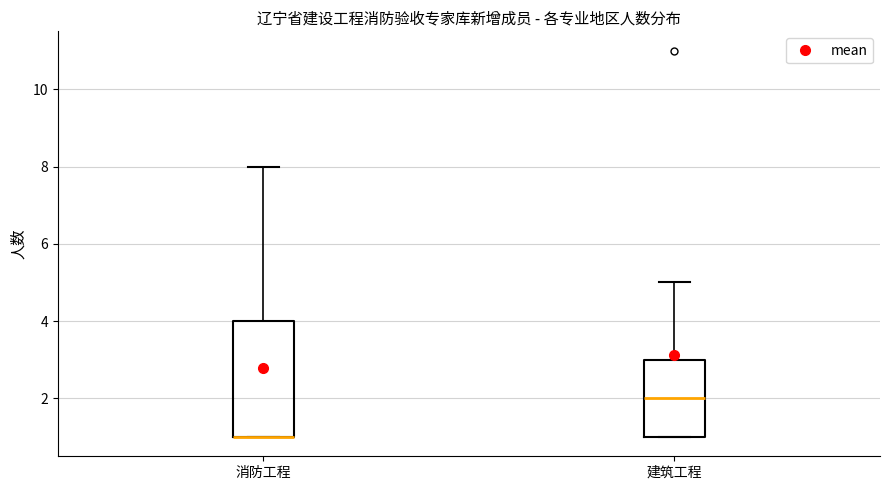

Comparing the boxes themselves (not the whiskers), which one is the tallest?

消防工程